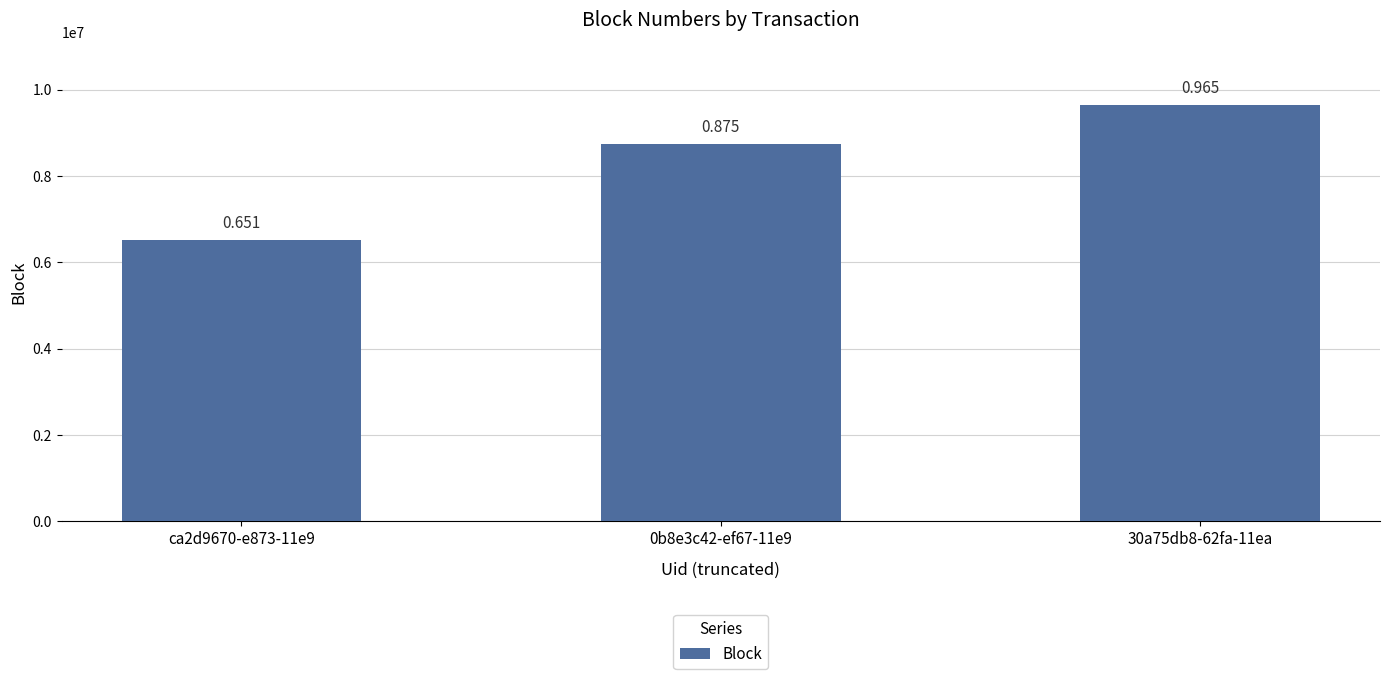

What is the difference between the values at ca2d9670-e873-11e9 and 0b8e3c42-ef67-11e9?

2236071